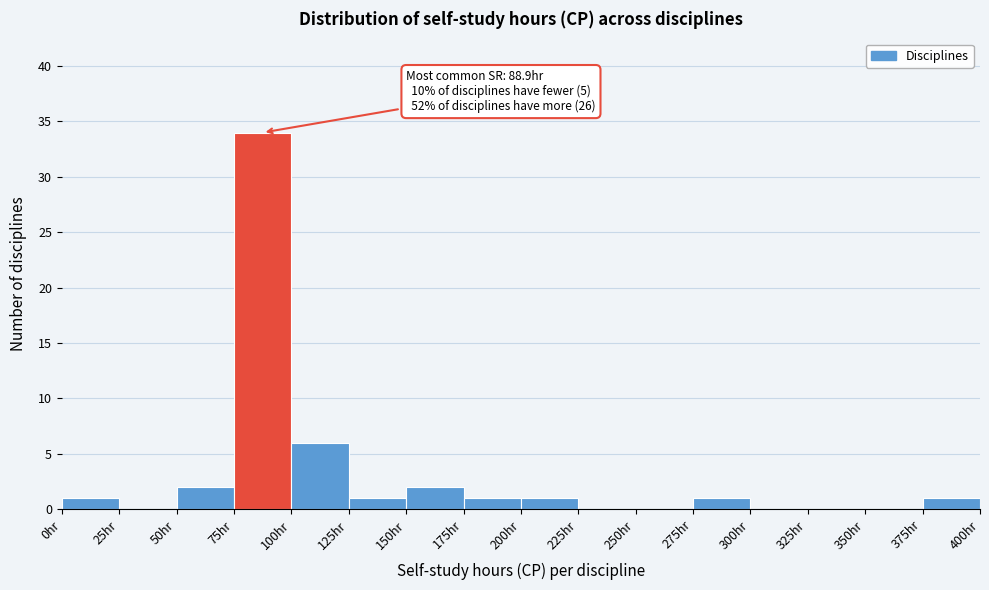

Which range on the x-axis has the tallest bar?

75 to 100